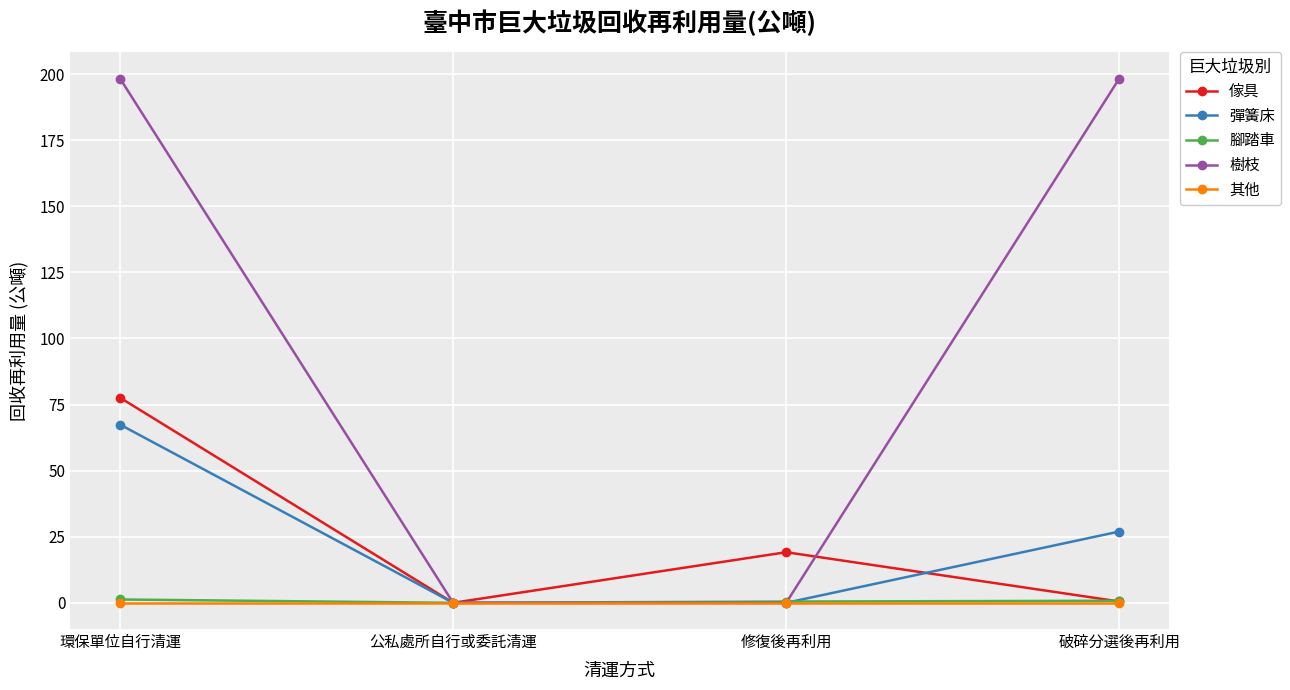

What is the difference between the second highest and minimum values in the 樹枝 series?

198.3